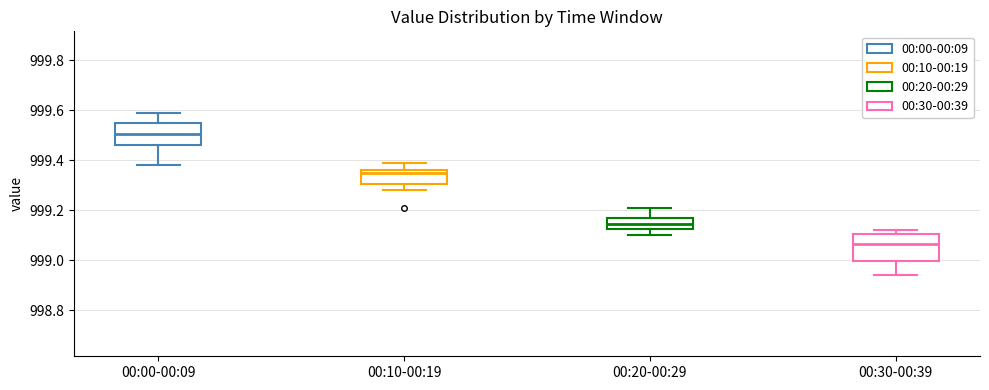

Reading left to right, read every box against the y-axis: the position of its median line, the range the box covers, and the ends of its whiskers. The values are not printed on the chart, so give them approximately, as read against the axis.

00:00-00:09: median 999.50, box 999.46 to 999.56, whiskers 999.38 to 999.60
00:10-00:19: median 999.36 (just below the box's upper edge), box 999.30 to 999.36, whiskers 999.28 to 999.40
00:20-00:29: median 999.14, box 999.12 to 999.16, whiskers 999.10 to 999.22
00:30-00:39: median 999.06, box 999.00 to 999.10, whiskers 998.94 to 999.12